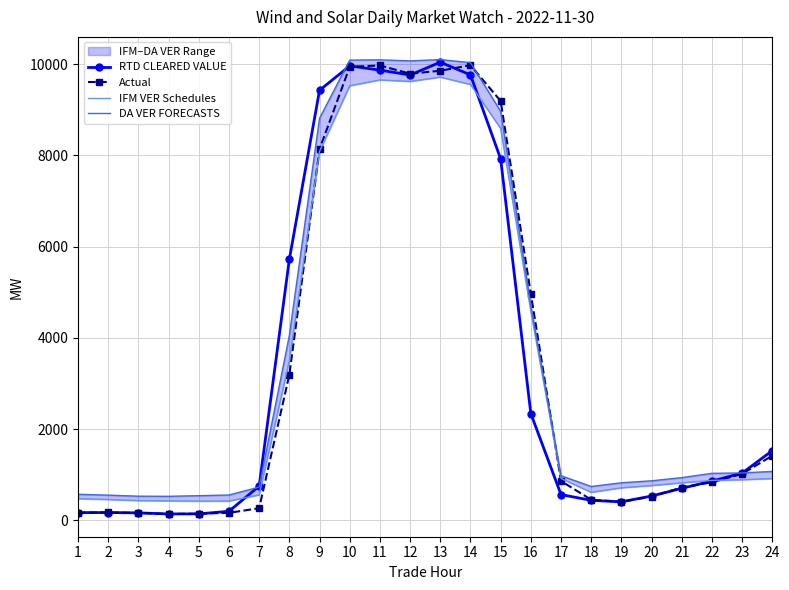

How many interior local peaks does the Actual series have?

3